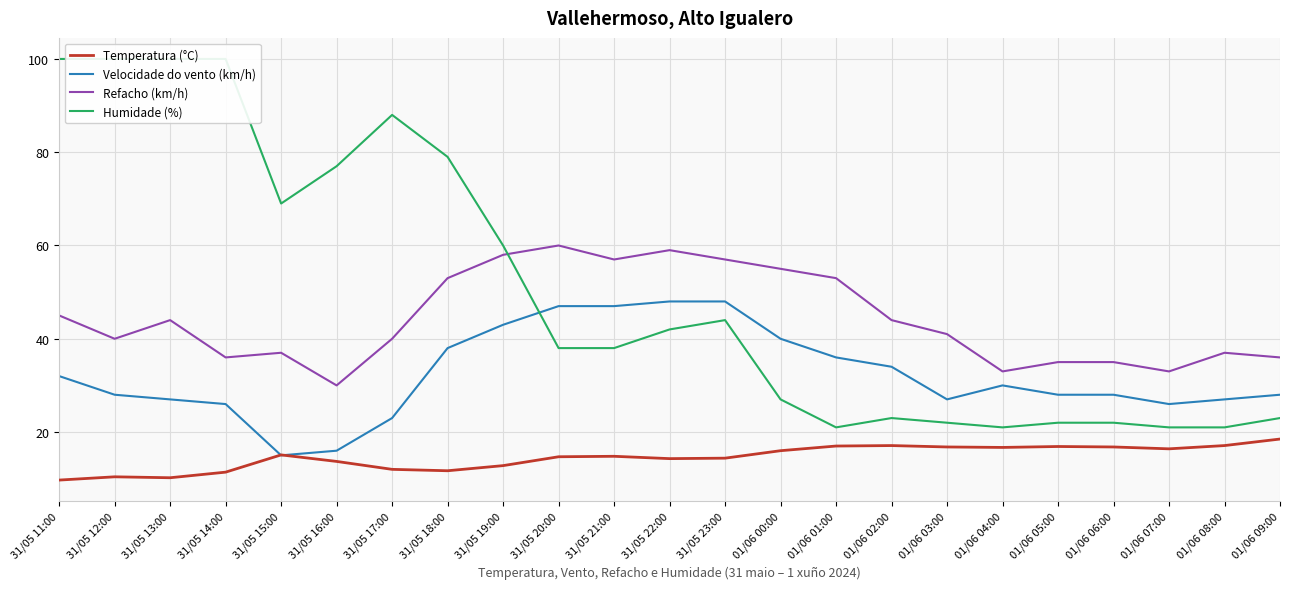

Is it true that Refacho (km/h) equals 41.0 at 01/06 03:00?

True